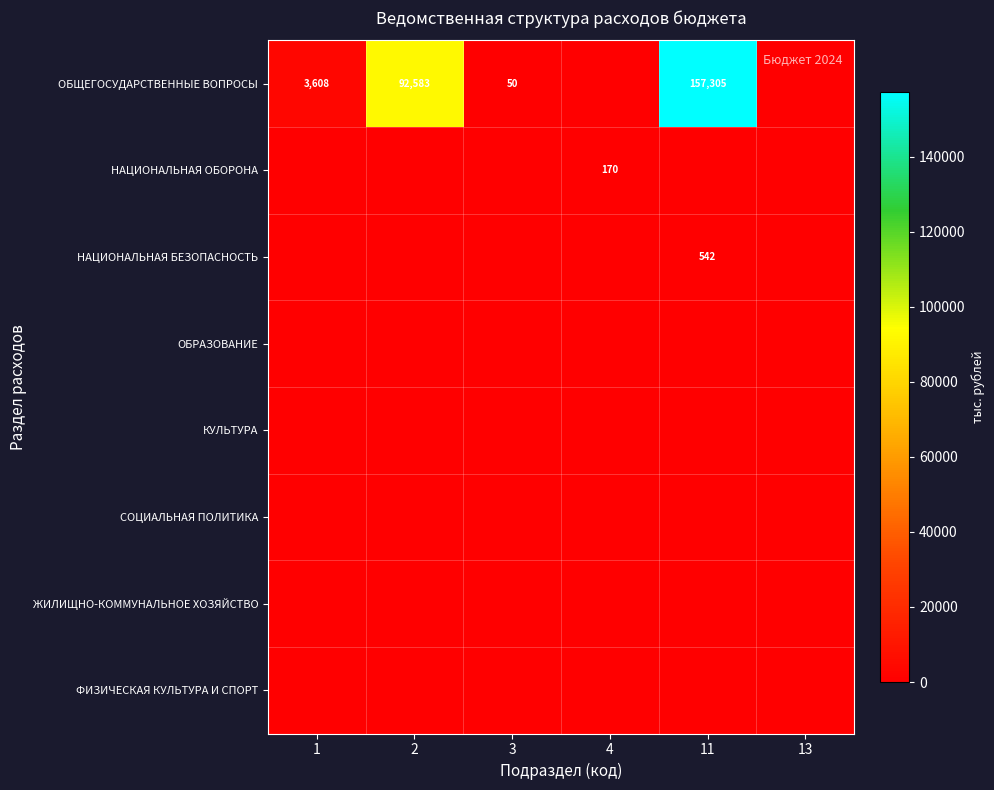

Count the number of categories in the chart.

6